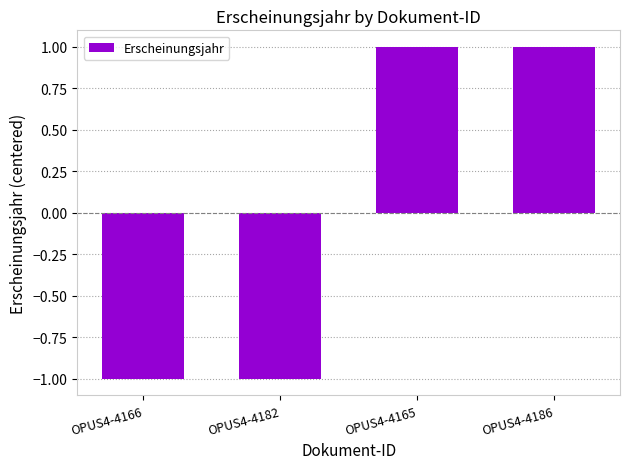

What is the label of the 3rd bar from the right?

OPUS4-4182